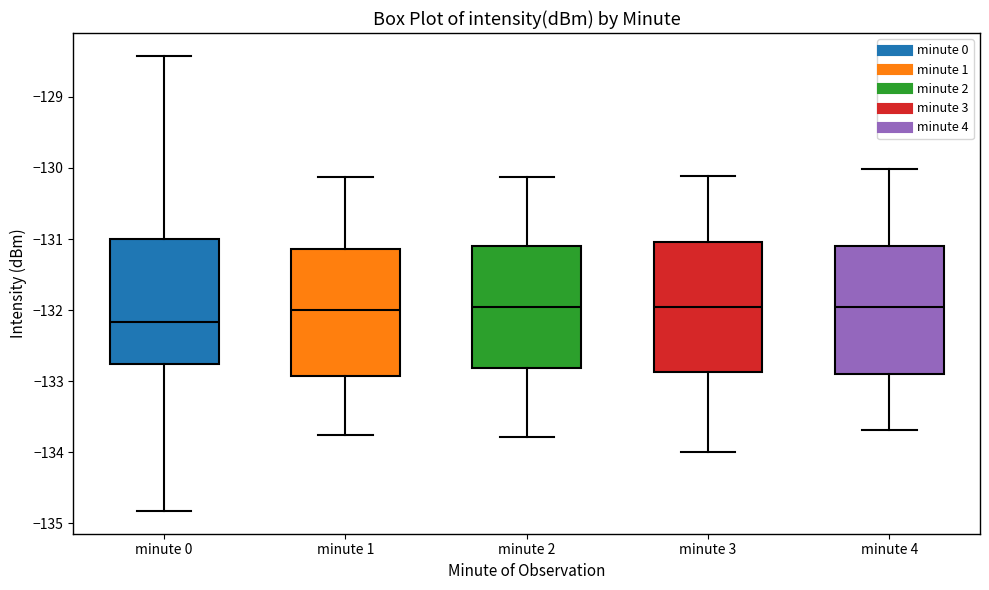

Where does the lower whisker of the box for minute 1 end on the y-axis? The values are not printed on the chart, so give them approximately, as read against the axis.

-133.8